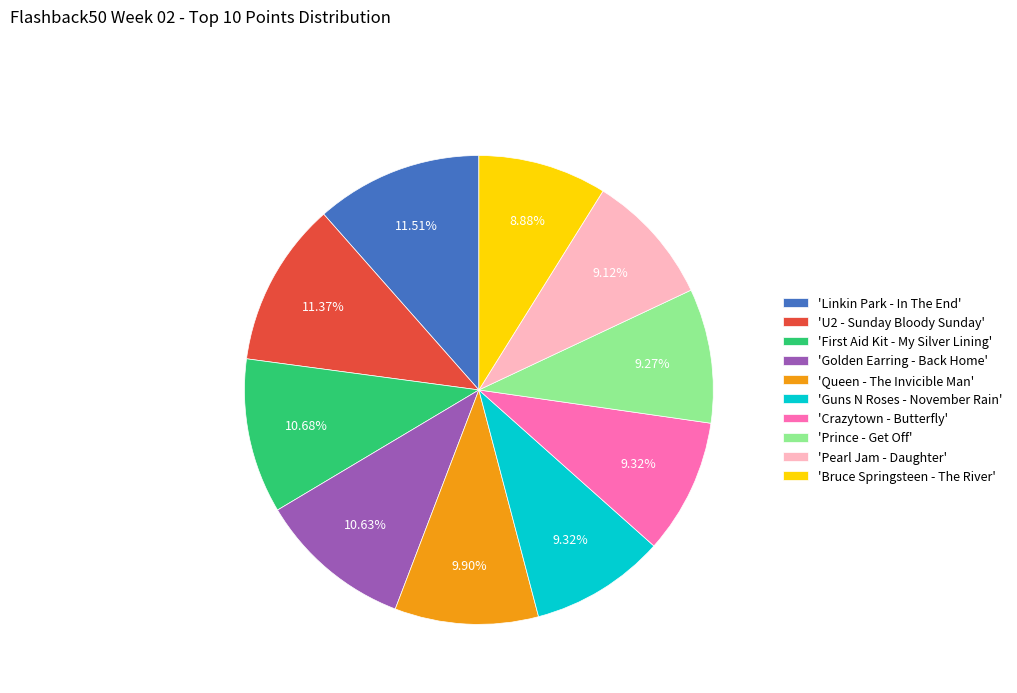

Approximately how many times larger is the value at 'Golden Earring - Back Home' compared to 'Linkin Park - In The End'?

0.9